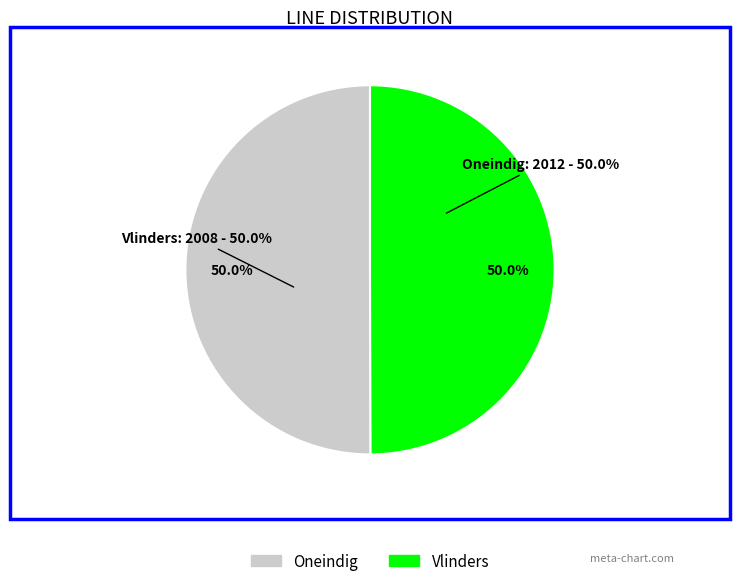

To the nearest percent, what is the combined percentage of Vlinders and Oneindig?

100%